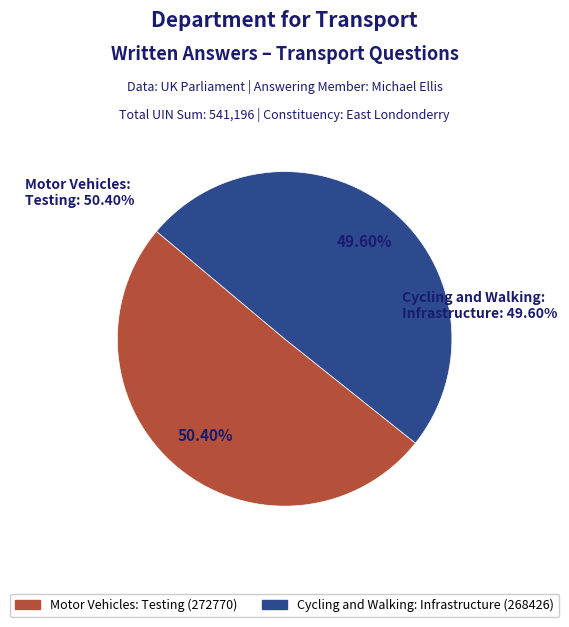

To the nearest percent, what is the average slice percentage?

50%